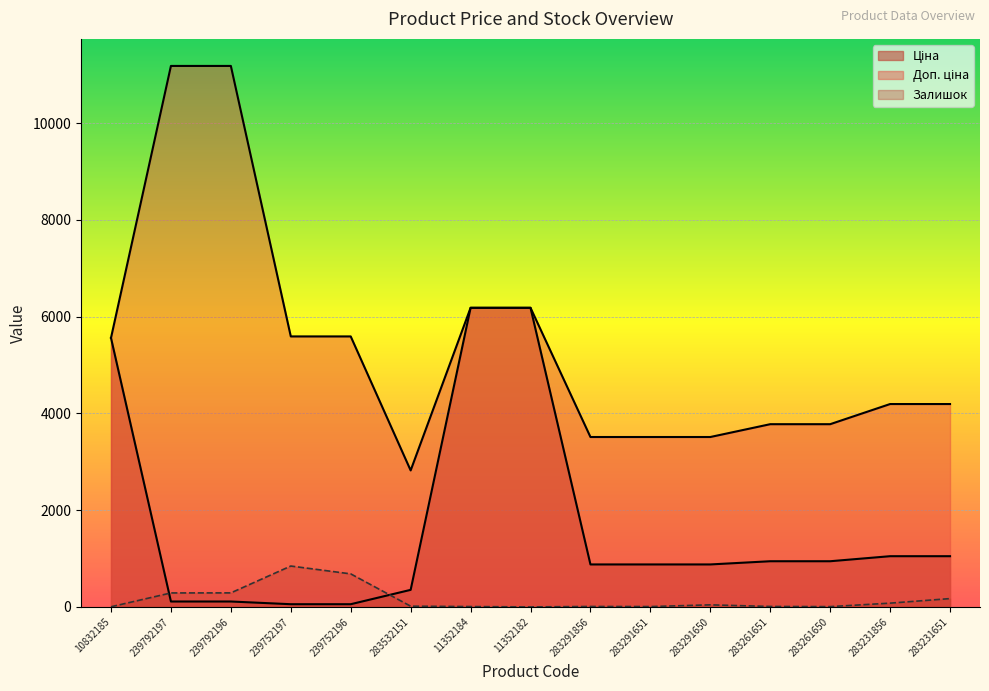

What is the value of the Доп. ціна point at the 3rd from the left?

11182.0